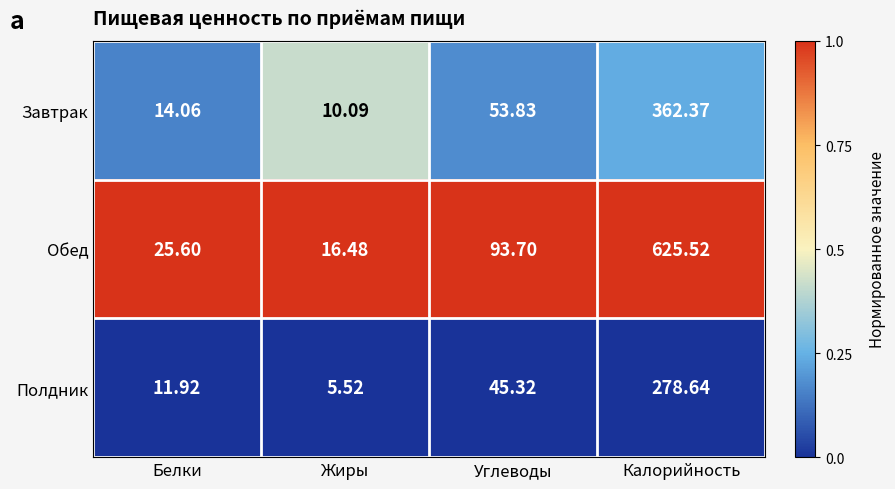

Which series changed the most between Жиры and Углеводы?

Обед